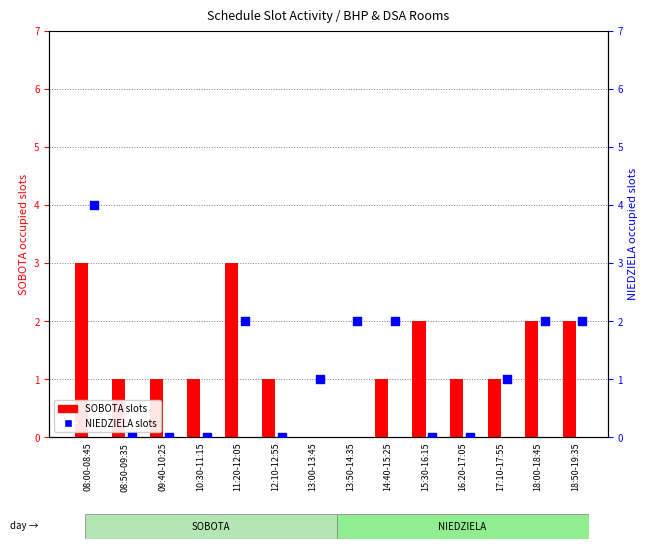

At how many categories does at least one series exceed 1?

7